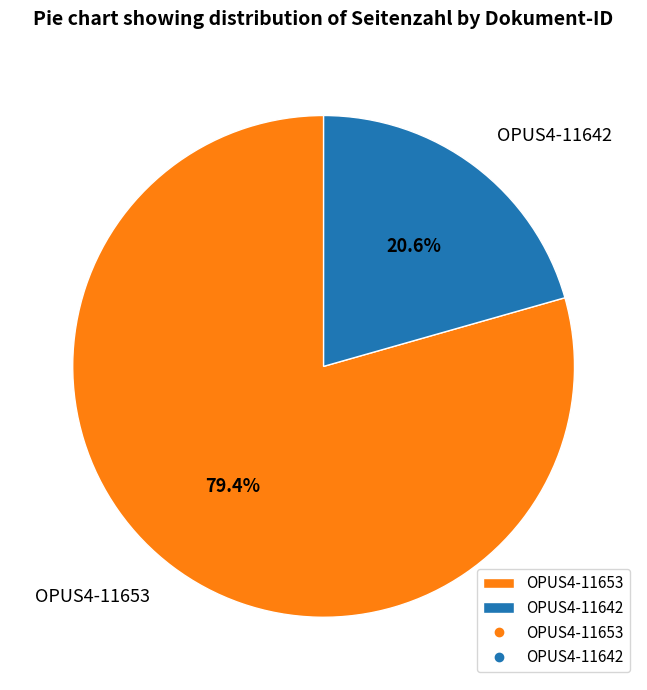

The OPUS4-11653 slice represents 88% of the pie. True or false?

False